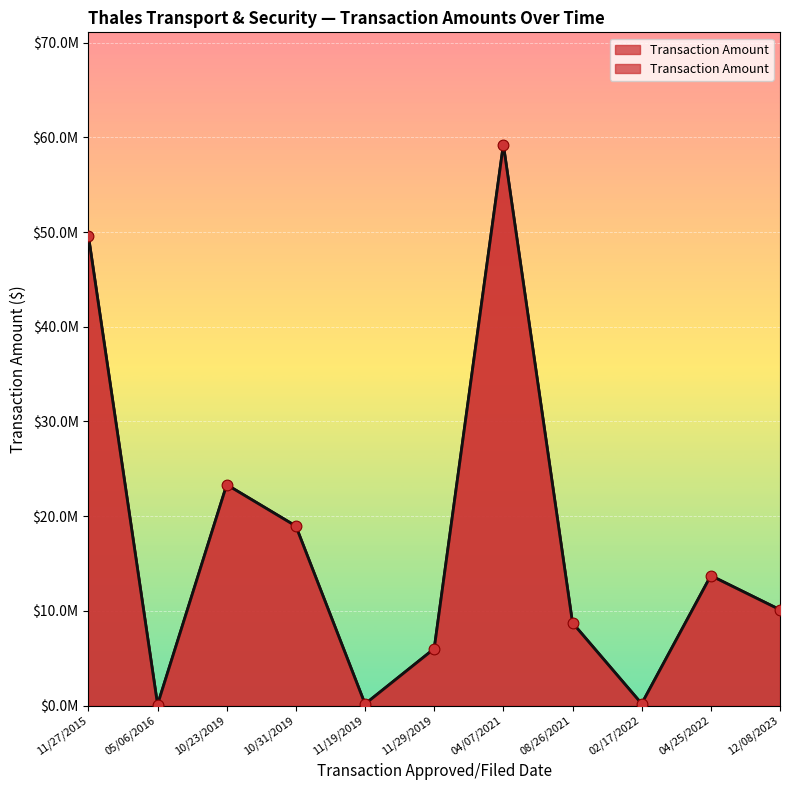

Which has a higher value, 08/26/2021 or 04/07/2021?

04/07/2021